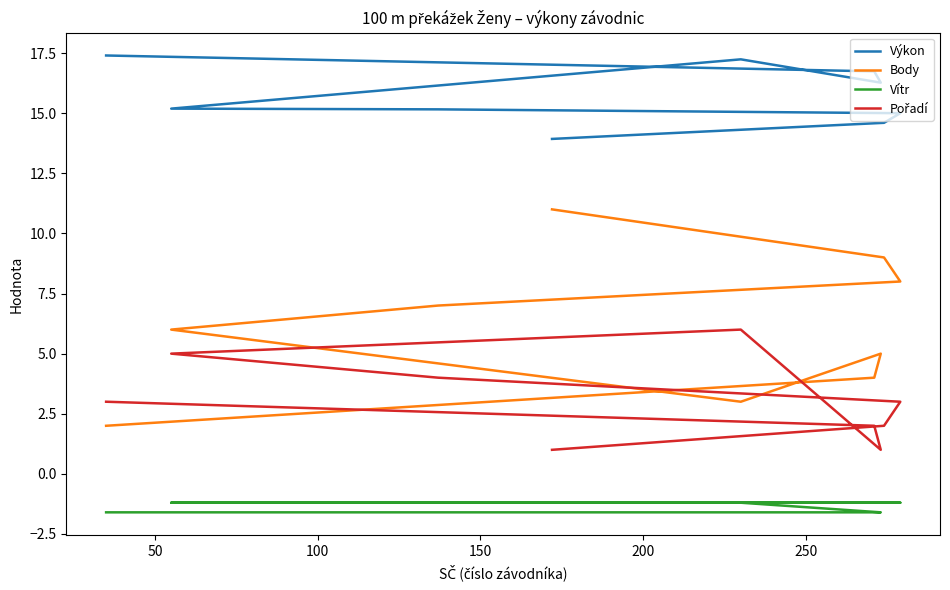

Reading right to left, extract all data points from this chart.

Výkon: 17.4	16.7	16.3	17.2	15.2	15.2	15.0	14.6	13.9
Body: 2.0	4.0	5.0	3.0	6.0	7.0	8.0	9.0	11.0
Vítr: -1.6	-1.6	-1.6	-1.2	-1.2	-1.2	-1.2	-1.2	-1.2
Pořadí: 3.0	2.0	1.0	6.0	5.0	4.0	3.0	2.0	1.0